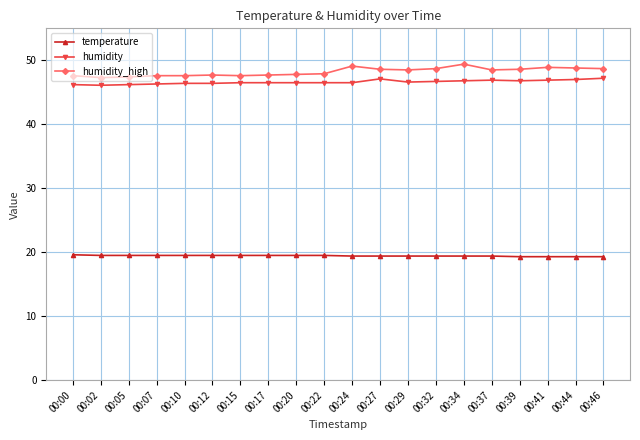

What is the maximum value for humidity?

47.2